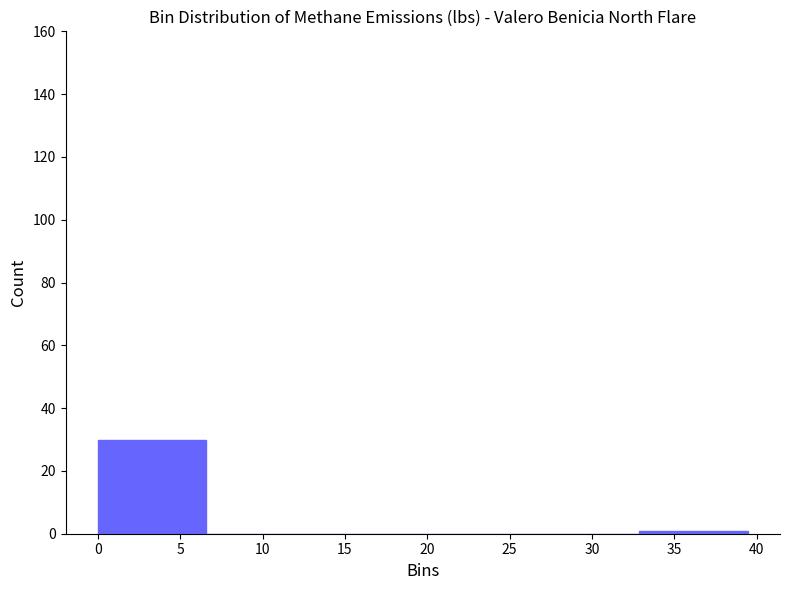

Reading left to right, transcribe this chart: for each bar, give the range it covers on the x-axis and its height. Neither the bar edges nor the heights are printed on the chart, so give them approximately, as read against the axes.

0.0 to 6.5: 30
6.5 to 13.0: 0
13.0 to 19.5: 0
19.5 to 26.5: 0
26.5 to 33.0: 0
33.0 to 39.5: under 2